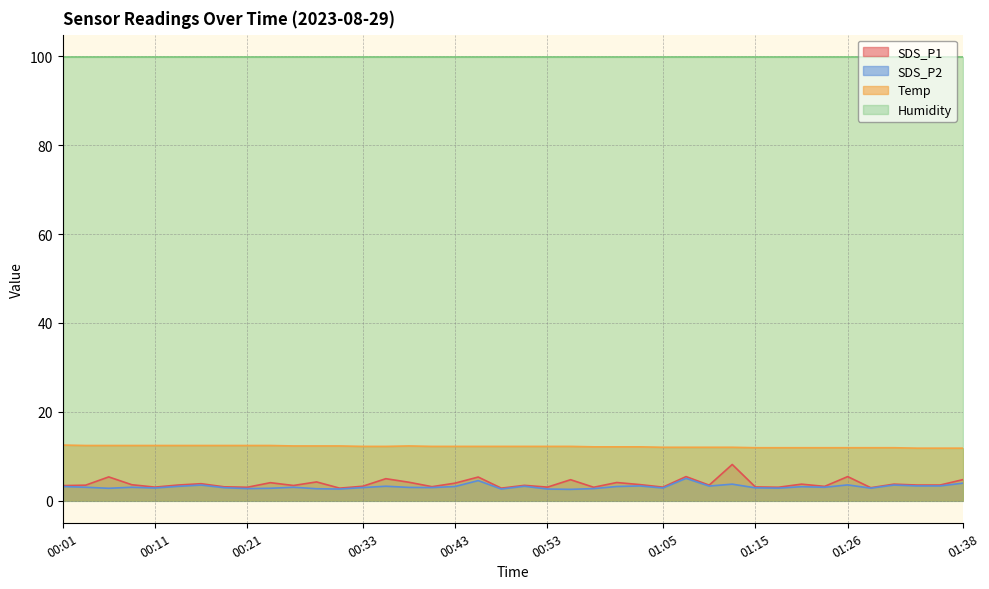

Where is SDS_P2 nearest to the value 3?

00:04